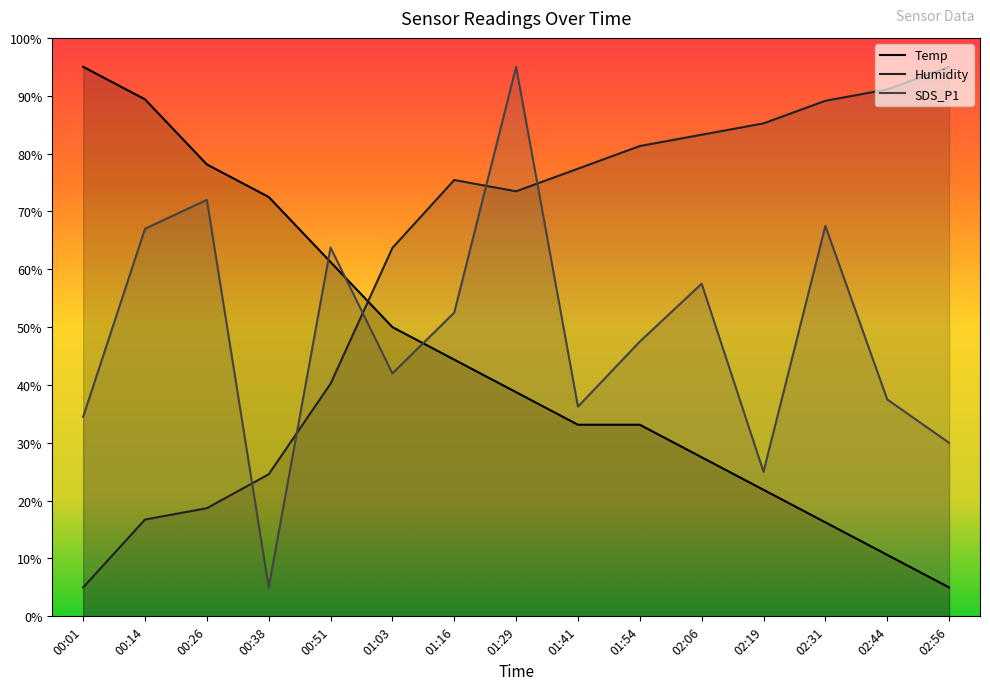

The SDS_P1 series shows 57.5 at 02:06. True or false?

True